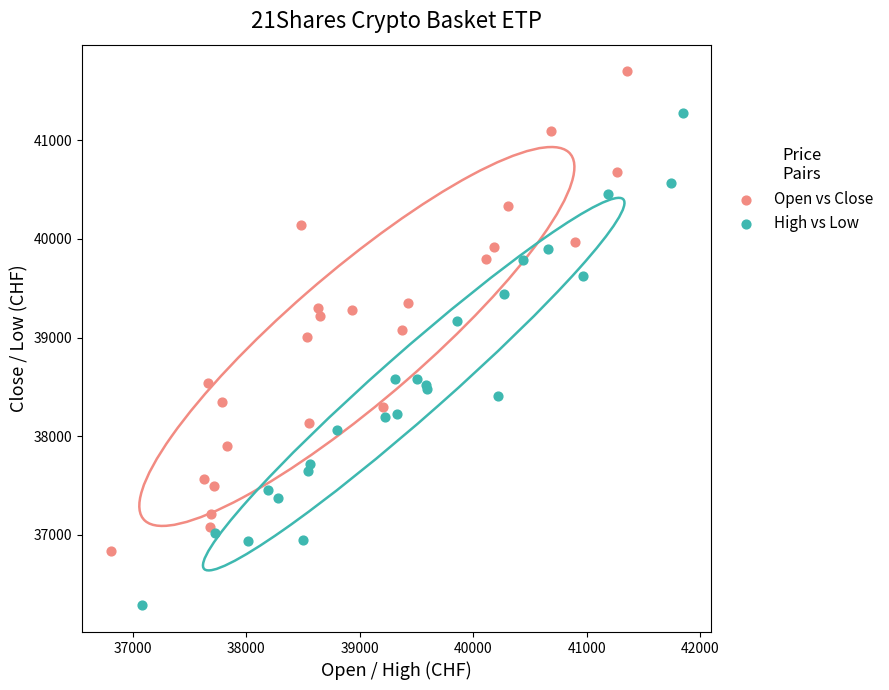

Which series has the widest spread of Y values?

High vs Low